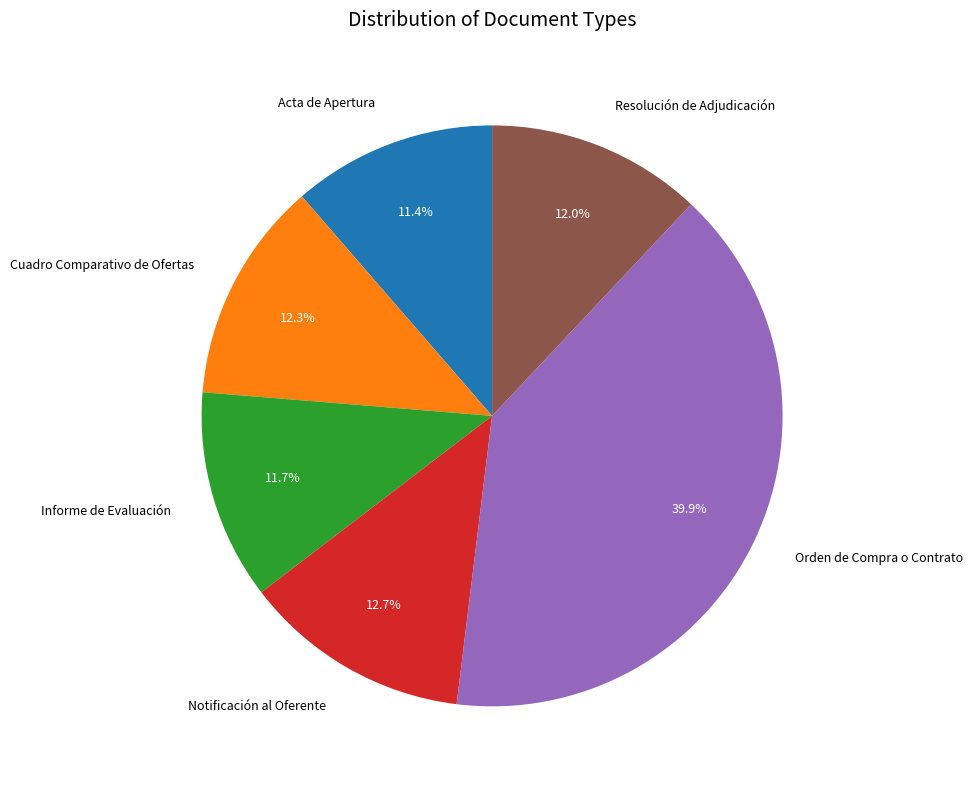

Which has a higher value, Informe de Evaluación or Orden de Compra o Contrato?

Orden de Compra o Contrato